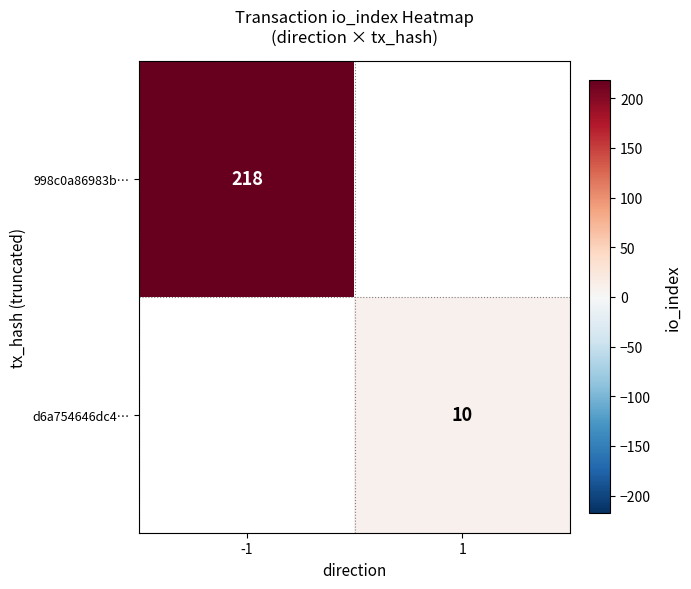

How many categories are shown in the chart?

2